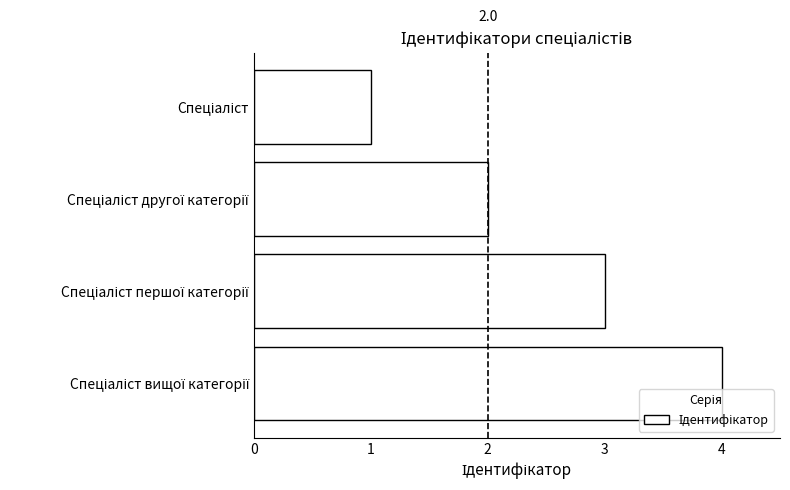

What is the difference between the maximum and minimum values?

3